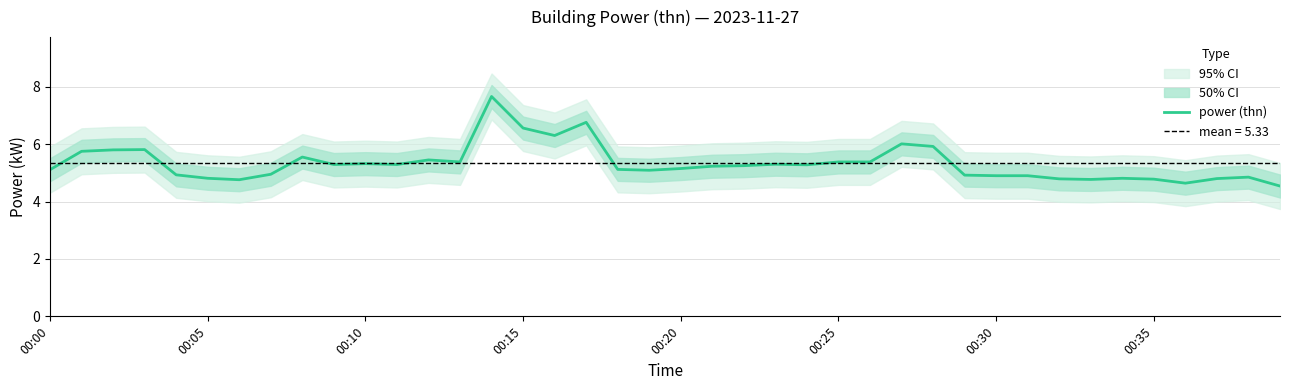

What is the average value?

5.3